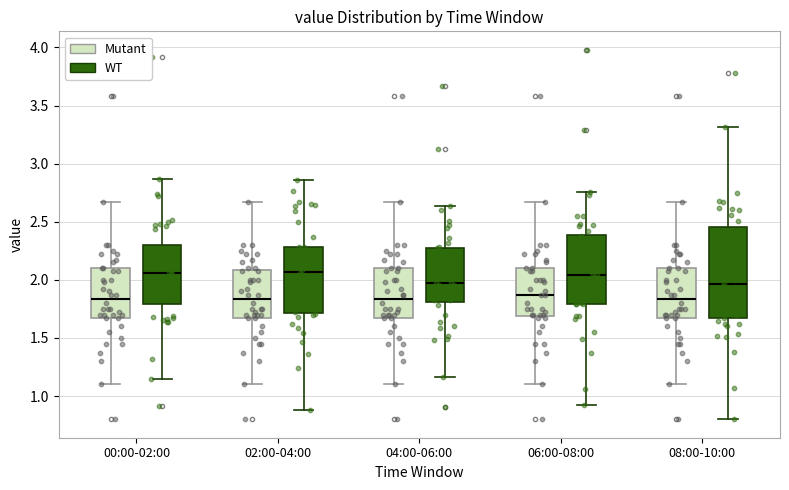

Reading left to right, transcribe this box plot: for each box, give where its median line is, the range the box spans, and where its two whiskers end, as read against the y-axis. The values are not printed on the chart, so give them approximately, as read against the axis.

00:00-02:00 (Mutant): median 1.85, box 1.65 to 2.10, whiskers 1.10 to 2.65
00:00-02:00 (WT): median 2.00, box 1.80 to 2.25, whiskers 1.20 to 2.70
02:00-04:00 (Mutant): median 1.85, box 1.65 to 2.10, whiskers 1.10 to 2.65
02:00-04:00 (WT): median 2.00, box 1.75 to 2.25, whiskers 1.25 to 2.75
04:00-06:00 (Mutant): median 1.85, box 1.65 to 2.10, whiskers 1.10 to 2.65
04:00-06:00 (WT): median 2.10, box 1.80 to 2.45, whiskers 0.95 to 3.05
06:00-08:00 (Mutant): median 1.85, box 1.70 to 2.10, whiskers 1.10 to 2.65
06:00-08:00 (WT): median 2.00, box 1.70 to 2.25, whiskers 1.15 to 2.70
08:00-10:00 (Mutant): median 1.85, box 1.65 to 2.10, whiskers 1.10 to 2.65
08:00-10:00 (WT): median 2.00, box 1.80 to 2.40, whiskers 1.00 to 2.75